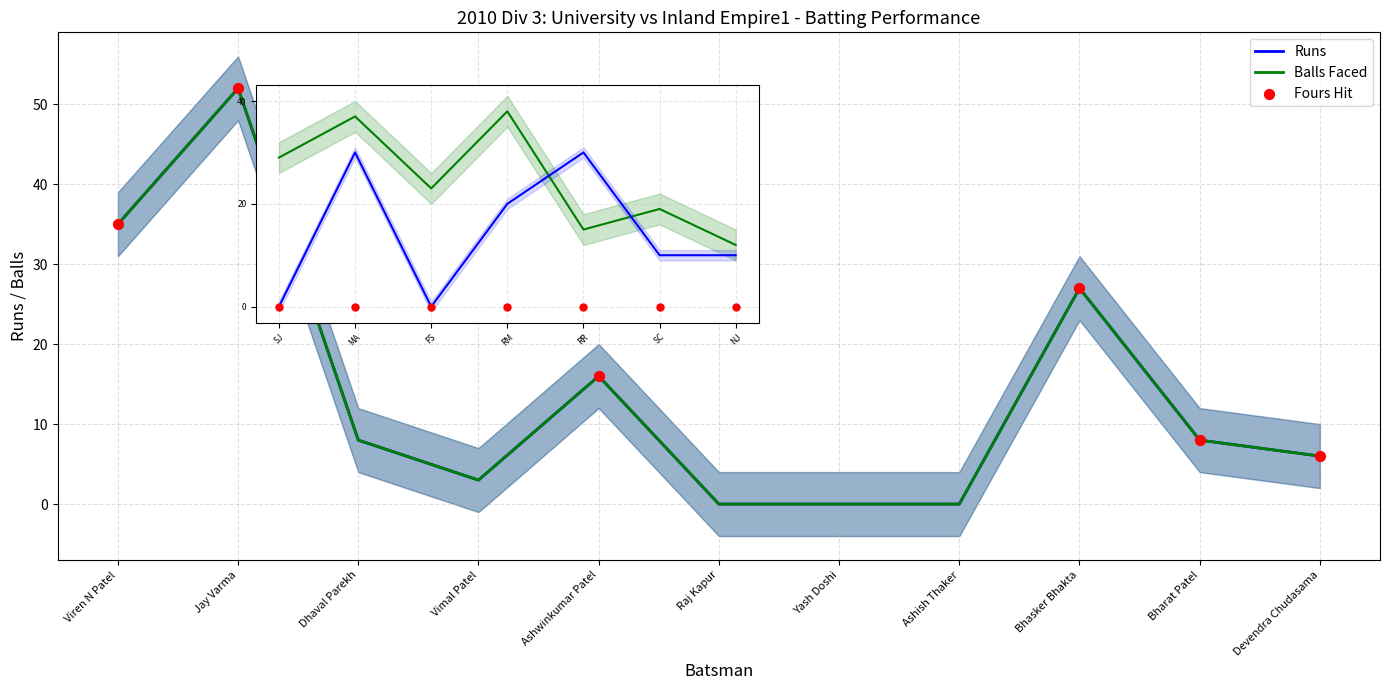

At which category is the sum across all series the highest?

Jay Varma